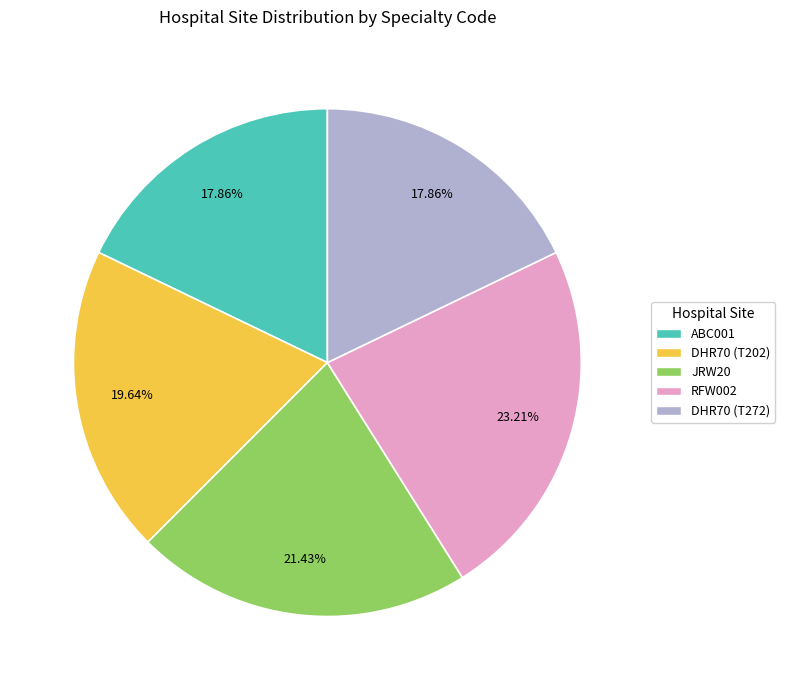

What portion of the pie excludes DHR70 (T272)?

82.1%